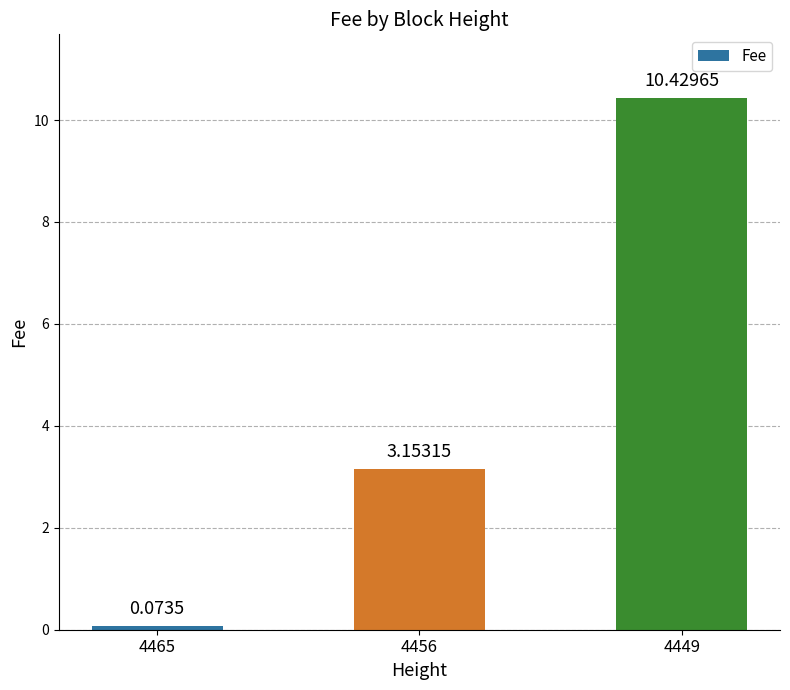

How many bars are there in total?

3